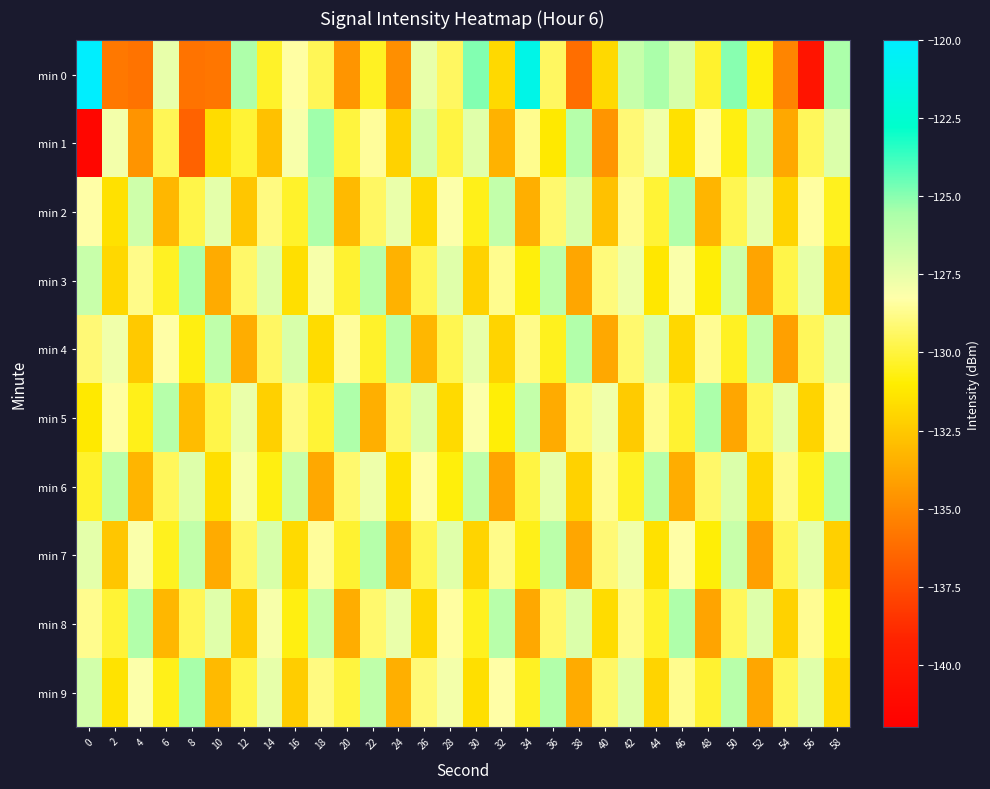

Reading right to left, extract all data points from this chart.

min 0: 58=-125.6	56=-140.3	54=-135.2	52=-130.8	50=-125.0	48=-130.3	46=-127.0	44=-125.6	42=-126.4	40=-131.8	38=-136.1	36=-129.4	34=-121.3	32=-131.9	30=-124.9	28=-129.4	26=-127.6	24=-134.8	22=-130.4	20=-134.6	18=-129.6	16=-128.4	14=-130.3	12=-125.7	10=-135.8	8=-135.9	6=-127.5	4=-136.0	2=-135.7	0=-120.1
min 1: 58=-127.1	56=-129.5	54=-133.8	52=-126.4	50=-130.7	48=-128.3	46=-131.5	44=-127.8	42=-129.1	40=-134.6	38=-125.9	36=-131.2	34=-128.7	32=-133.4	30=-127.3	28=-129.9	26=-126.8	24=-132.1	22=-128.5	20=-130.0	18=-125.3	16=-128.1	14=-132.8	12=-130.1	10=-131.7	8=-136.7	6=-129.6	4=-134.6	2=-127.9	0=-141.5
min 2: 58=-130.5	56=-128.4	54=-132.0	52=-127.5	50=-129.7	48=-133.3	46=-125.8	44=-130.1	42=-128.6	40=-132.8	38=-127.0	36=-129.2	34=-133.5	32=-126.3	30=-130.6	28=-128.2	26=-131.8	24=-127.6	22=-129.4	20=-133.1	18=-125.7	16=-130.3	14=-128.9	12=-132.6	10=-127.4	8=-129.8	6=-133.2	4=-126.7	2=-131.5	0=-128.3
min 3: 58=-132.3	56=-127.4	54=-129.8	52=-134.0	50=-126.6	48=-130.9	46=-128.1	44=-131.3	42=-127.7	40=-129.0	38=-133.9	36=-126.1	34=-130.8	32=-128.7	30=-132.1	28=-127.3	26=-129.6	24=-133.4	22=-125.9	20=-130.2	18=-128.0	16=-131.6	14=-127.2	12=-129.3	10=-133.7	8=-125.6	6=-130.4	4=-128.8	2=-131.9	0=-126.5
min 4: 58=-127.3	56=-129.5	54=-134.1	52=-126.3	50=-130.4	48=-128.6	46=-131.9	44=-127.1	42=-129.2	40=-133.8	38=-125.8	36=-130.5	34=-128.8	32=-132.0	30=-127.5	28=-129.7	26=-133.2	24=-126.0	22=-130.3	20=-128.5	18=-131.7	16=-127.0	14=-129.4	12=-133.6	10=-126.2	8=-130.7	6=-128.3	4=-132.5	2=-127.8	0=-129.1
min 5: 58=-128.5	56=-132.0	54=-127.4	52=-129.6	50=-133.9	48=-125.6	46=-130.2	44=-128.7	42=-132.4	40=-127.8	38=-129.0	36=-133.7	34=-126.4	32=-130.9	30=-128.2	28=-131.8	26=-127.1	24=-129.3	22=-133.5	20=-125.7	18=-130.1	16=-128.9	14=-132.2	12=-127.6	10=-129.8	8=-133.0	6=-125.9	4=-130.6	2=-128.4	0=-131.2
min 6: 58=-125.8	56=-130.5	54=-128.8	52=-131.9	50=-127.1	48=-129.3	46=-133.6	44=-126.0	42=-130.4	40=-128.6	38=-132.1	36=-127.5	34=-129.9	32=-134.0	30=-126.2	28=-130.8	26=-128.3	24=-131.4	22=-127.7	20=-129.2	18=-133.8	16=-126.5	14=-130.7	12=-128.0	10=-131.6	8=-127.2	6=-129.5	4=-133.3	2=-126.1	0=-130.3
min 7: 58=-132.2	56=-127.4	54=-129.6	52=-134.1	50=-126.5	48=-130.9	46=-128.3	44=-131.5	42=-127.8	40=-129.1	38=-133.9	36=-126.1	34=-130.6	32=-128.8	30=-132.0	28=-127.3	26=-129.7	24=-133.4	22=-125.9	20=-130.2	18=-128.5	16=-131.8	14=-127.0	12=-129.4	10=-133.7	8=-126.3	6=-130.5	4=-128.1	2=-132.6	0=-127.4
min 8: 58=-130.8	56=-128.6	54=-132.1	52=-127.2	50=-129.5	48=-134.0	46=-125.7	44=-130.3	42=-128.8	40=-131.7	38=-127.1	36=-129.3	34=-133.8	32=-126.0	30=-130.5	28=-128.4	26=-131.9	24=-127.6	22=-129.2	20=-133.6	18=-126.4	16=-130.7	14=-128.0	12=-132.4	10=-127.3	8=-129.6	6=-133.2	4=-125.8	2=-130.1	0=-128.7
min 9: 58=-131.8	56=-127.3	54=-129.6	52=-133.9	50=-126.0	48=-130.2	46=-128.7	44=-132.0	42=-127.2	40=-129.4	38=-133.7	36=-125.8	34=-130.4	32=-128.3	30=-131.6	28=-127.9	26=-129.1	24=-133.5	22=-126.2	20=-130.0	18=-128.9	16=-132.3	14=-127.5	12=-129.8	10=-133.1	8=-125.5	6=-130.6	4=-128.2	2=-131.4	0=-126.8